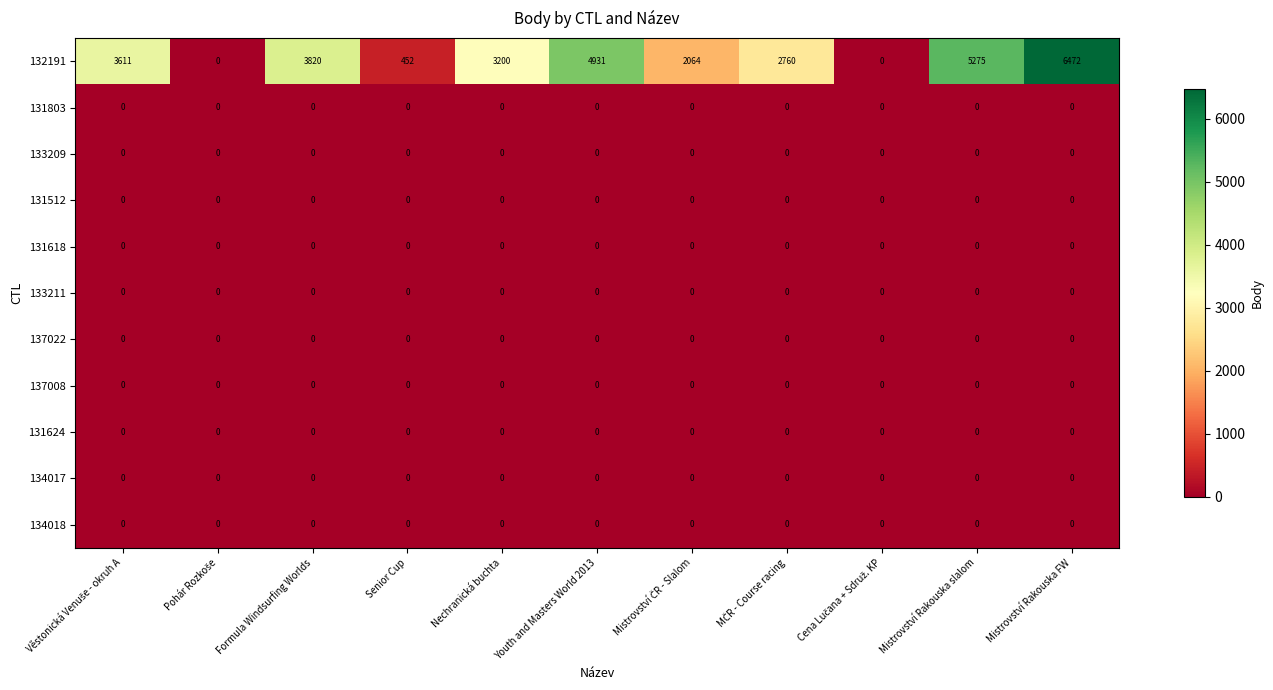

True or false: 133211 has a value of 0 at Youth and Masters World 2013.

True